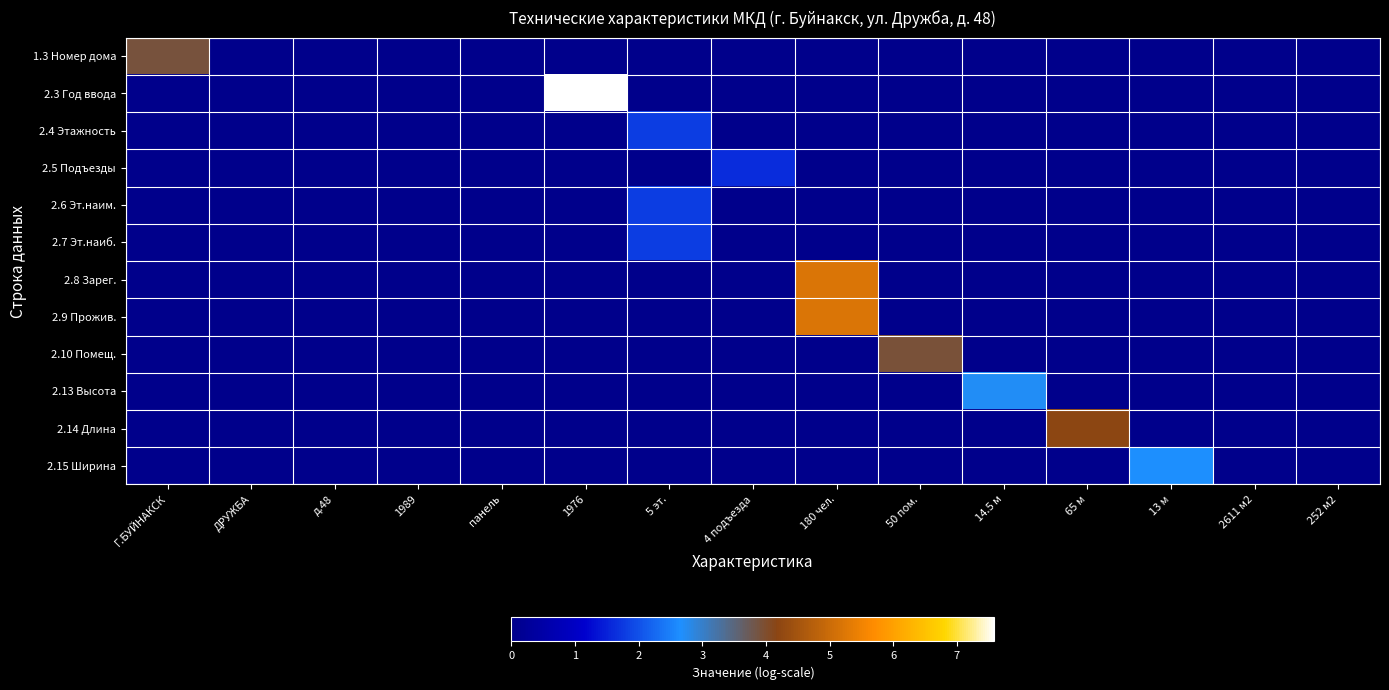

How many data points does each series have?

15